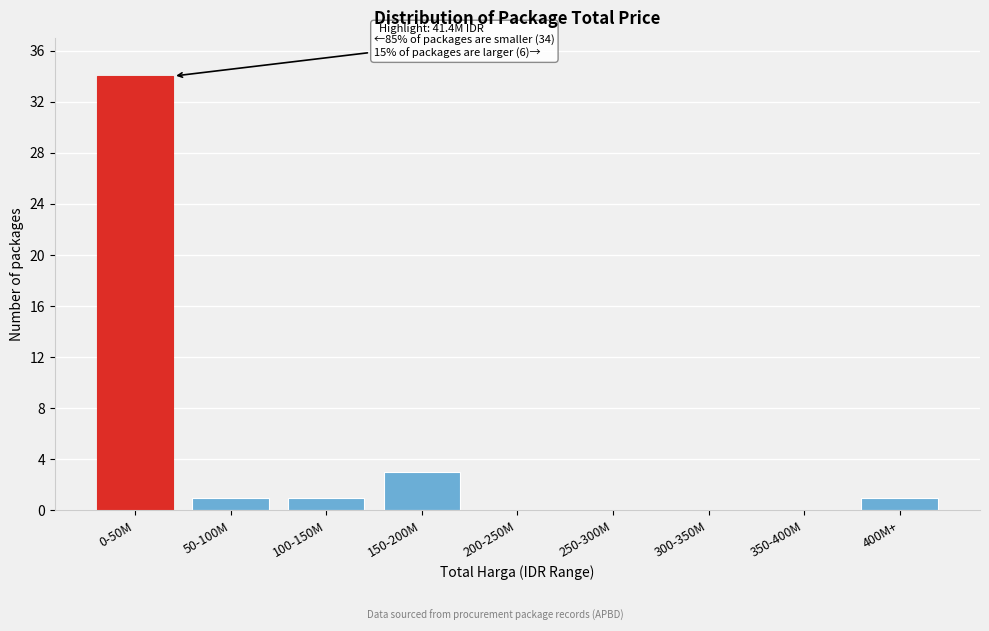

Reading right to left, what are all the values shown in this chart?

400M+=1	350-400M=0	300-350M=0	250-300M=0	200-250M=0	150-200M=3	100-150M=1	50-100M=1	0-50M=34